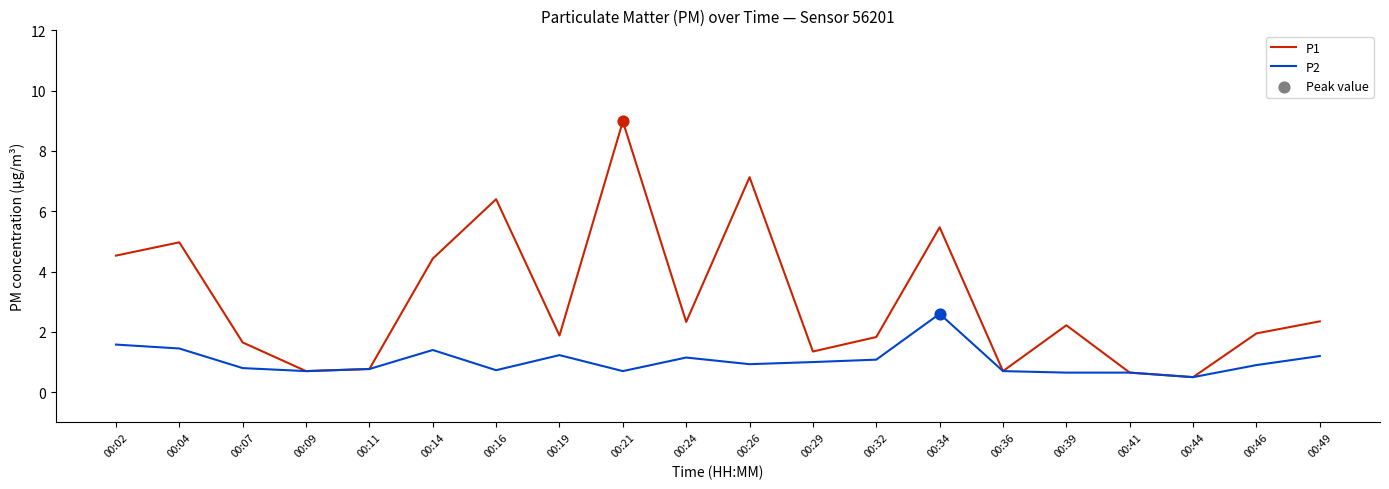

Which series has the largest total across all categories?

P1